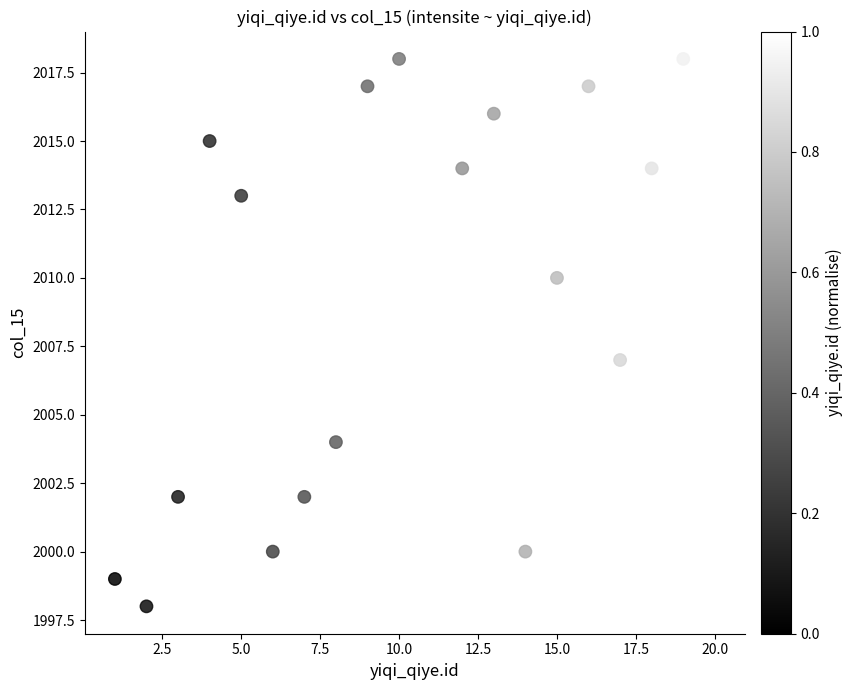

What Y value in the scatter plot is closest to 2008?

2007